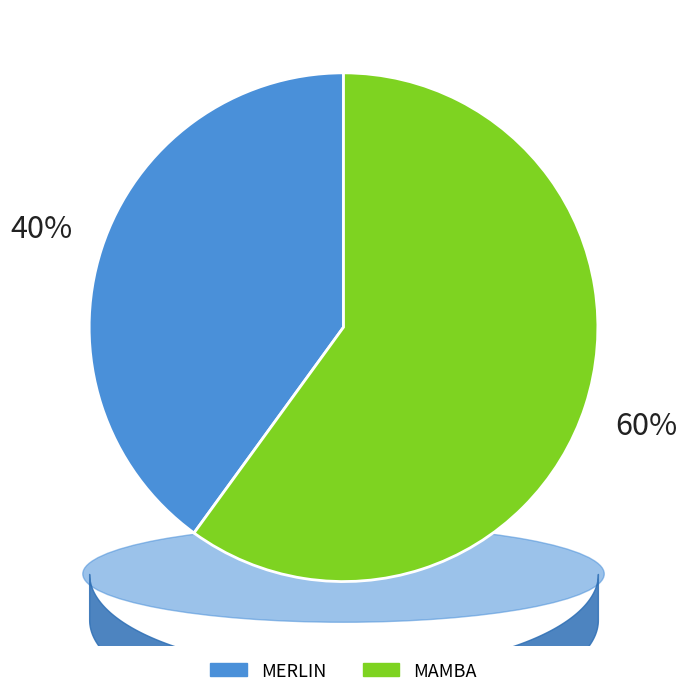

Count the number of slices in the pie.

2